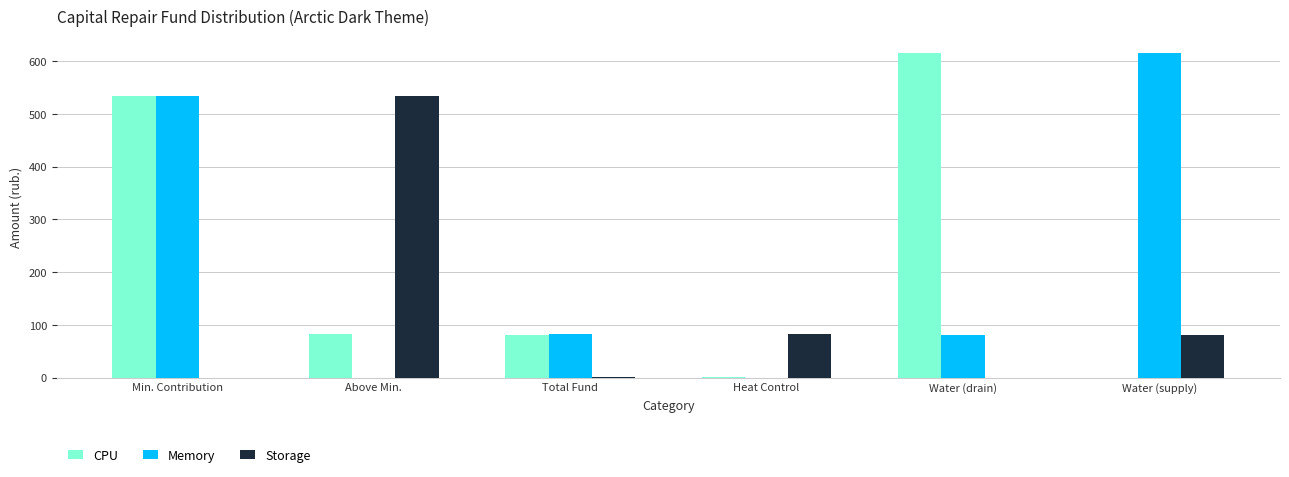

Where is Storage nearest to the value 266?

Heat Control